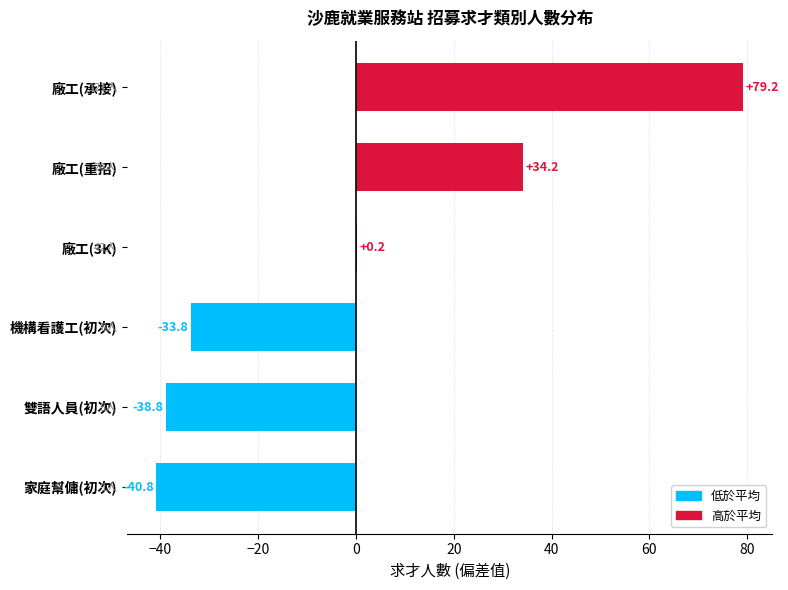

What is the change in value from 家庭幫傭(初次) to 廠工(重招)?

+75.0